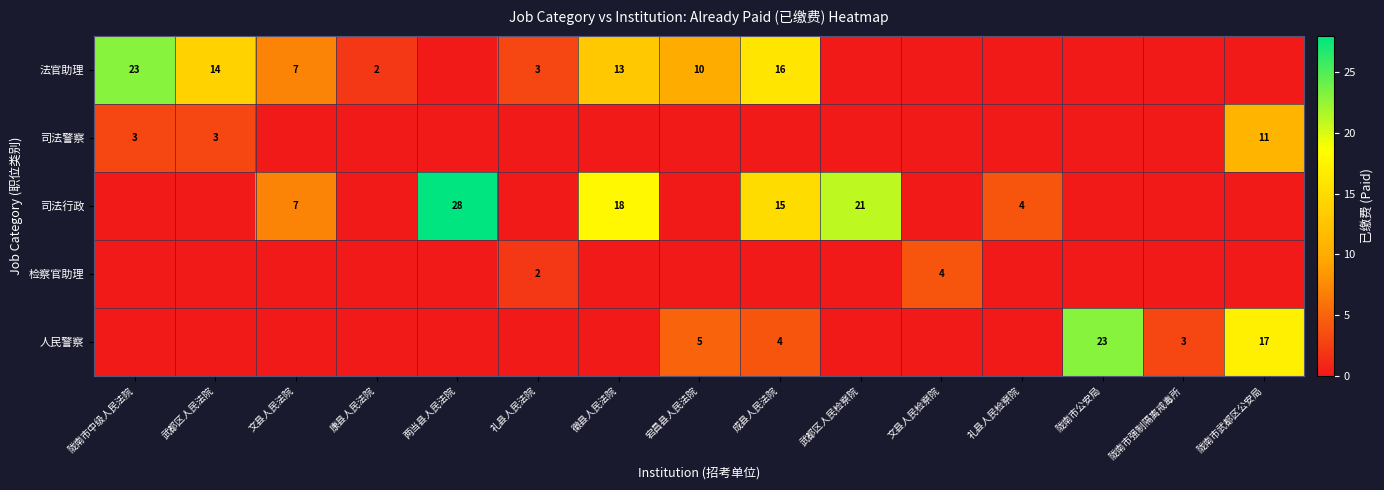

True or false: 人民警察 has a value of 25 at 陇南市武都区公安局.

False